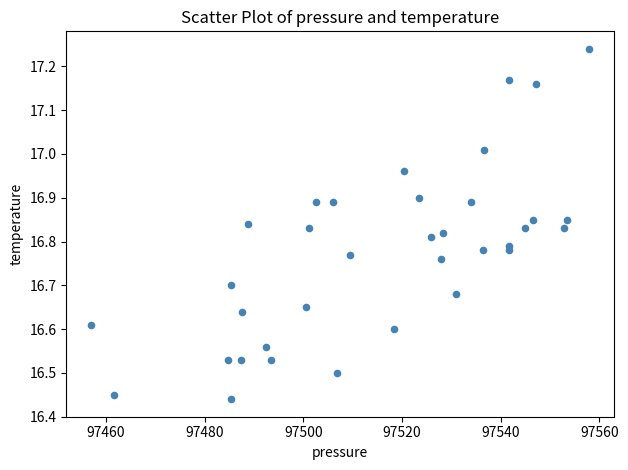

What is the range of X values (max minus min)?

101.0